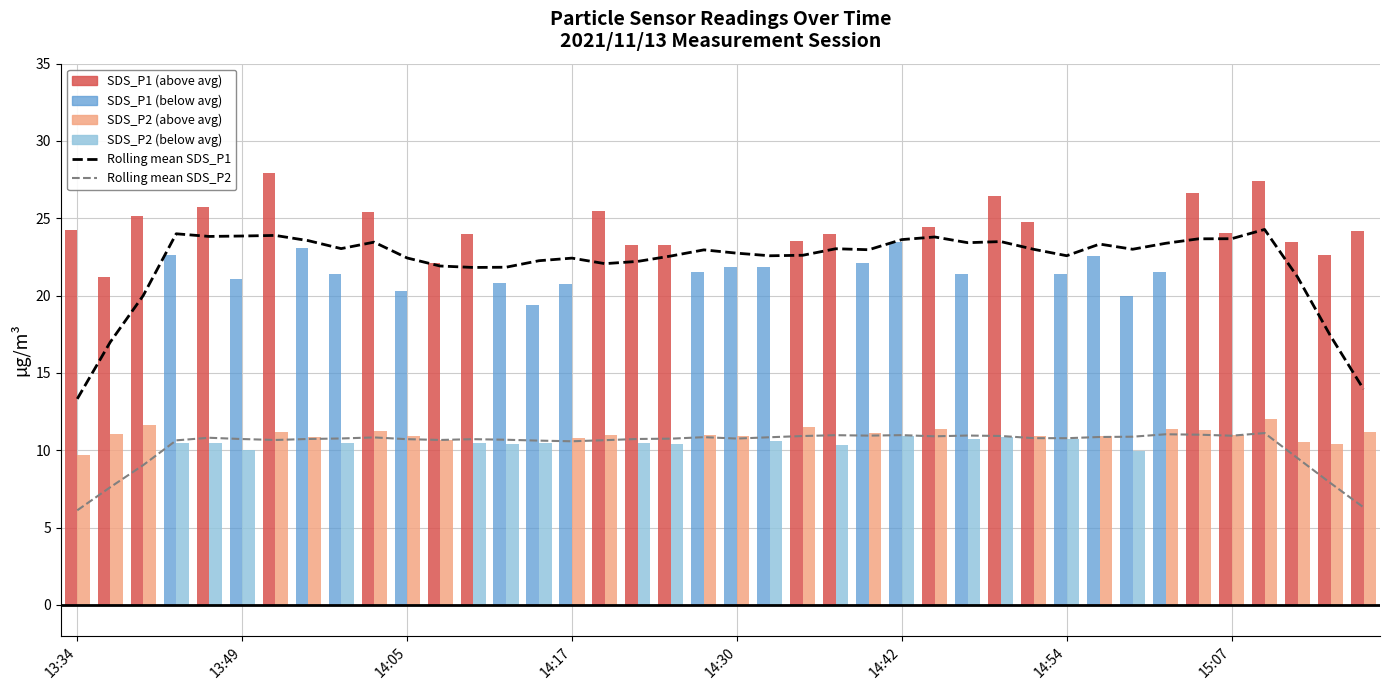

Count the number of categories in the chart.

40